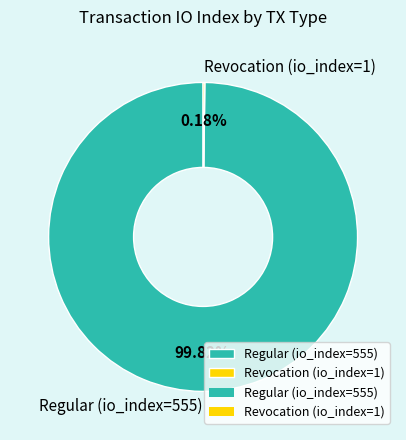

Does any single category account for the majority?

Yes